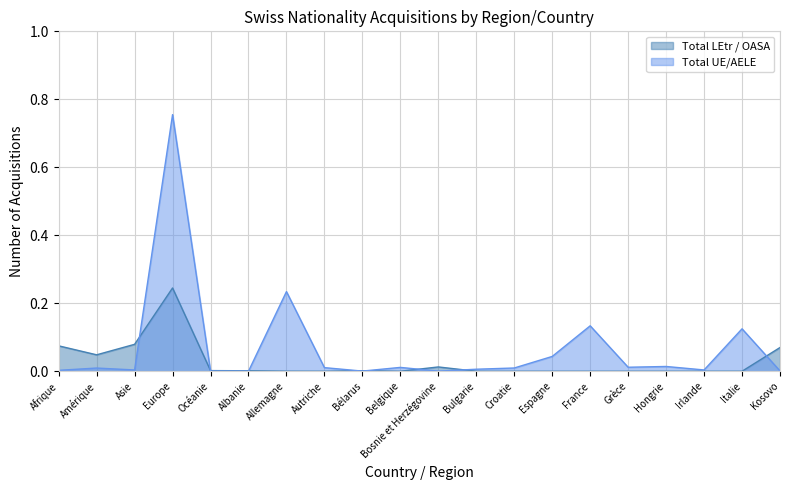

What is the label of the 19th point from the right?

Amérique